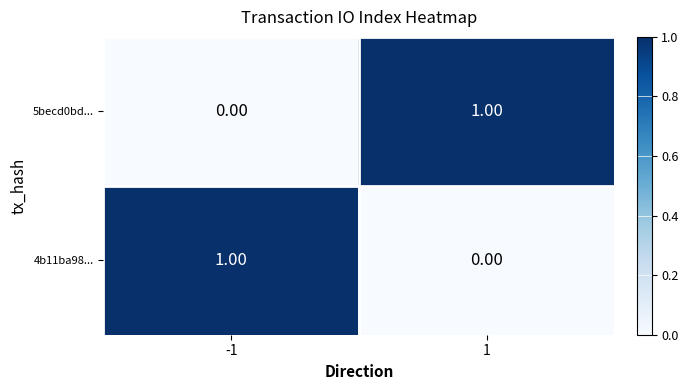

List the labels in order of 4b11ba98... value, smallest first.

1, -1